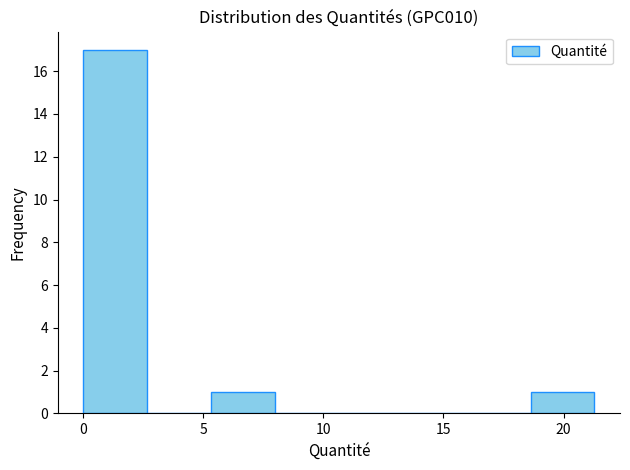

How tall is the bar that spans 18.5 to 21.5 on the x-axis? Neither the bar edges nor the heights are printed on the chart, so give them approximately, as read against the axes.

1